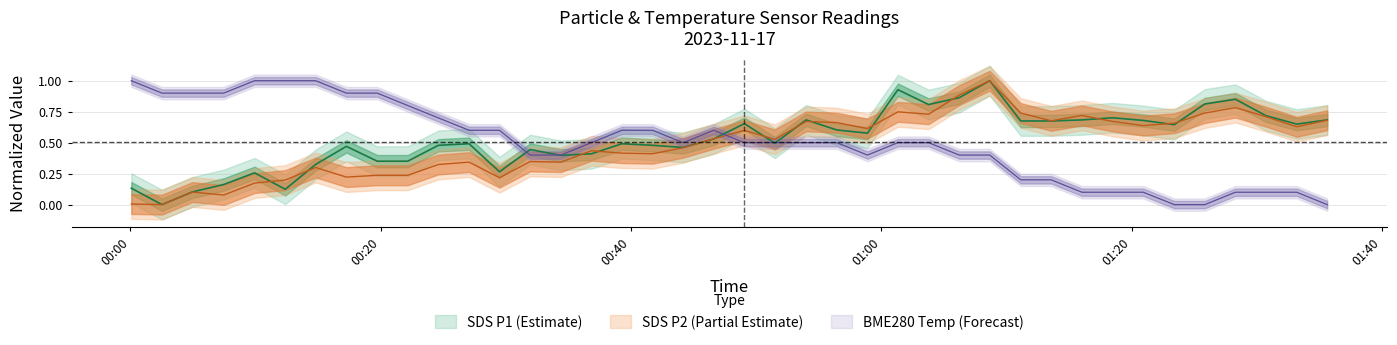

Which category has the highest value across all series?

2023/11/17 01:08:40